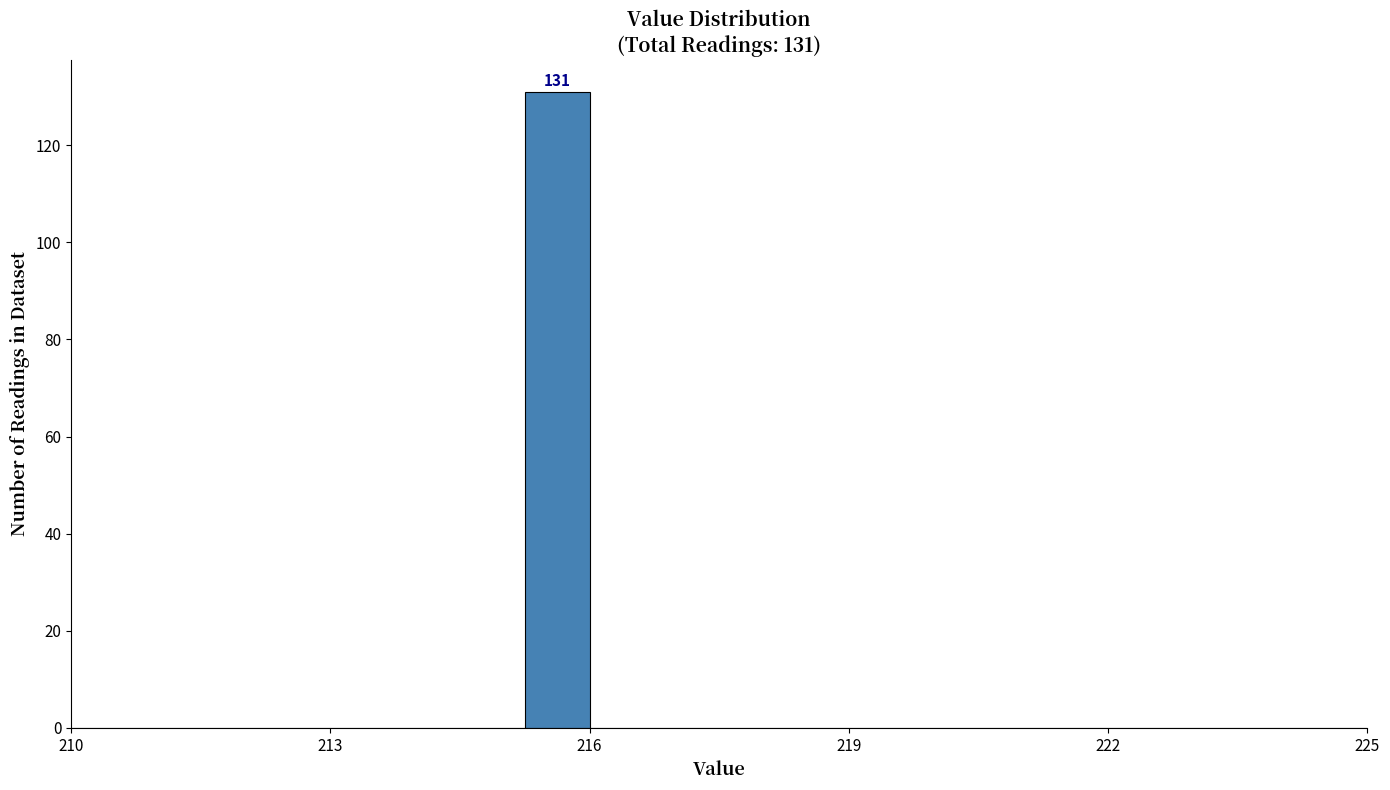

Around what value on the x-axis is the tallest bar? Give the approximate position of its centre, as read against the axis.

215.5